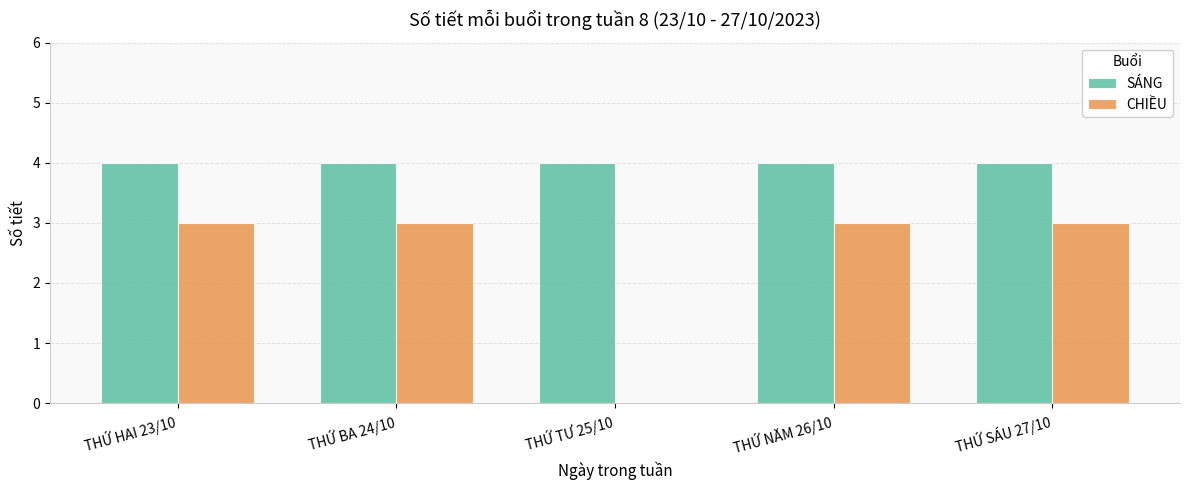

Is the value of CHIỀU at THỨ SÁU 27/10 greater than the value of SÁNG at THỨ SÁU 27/10?

No